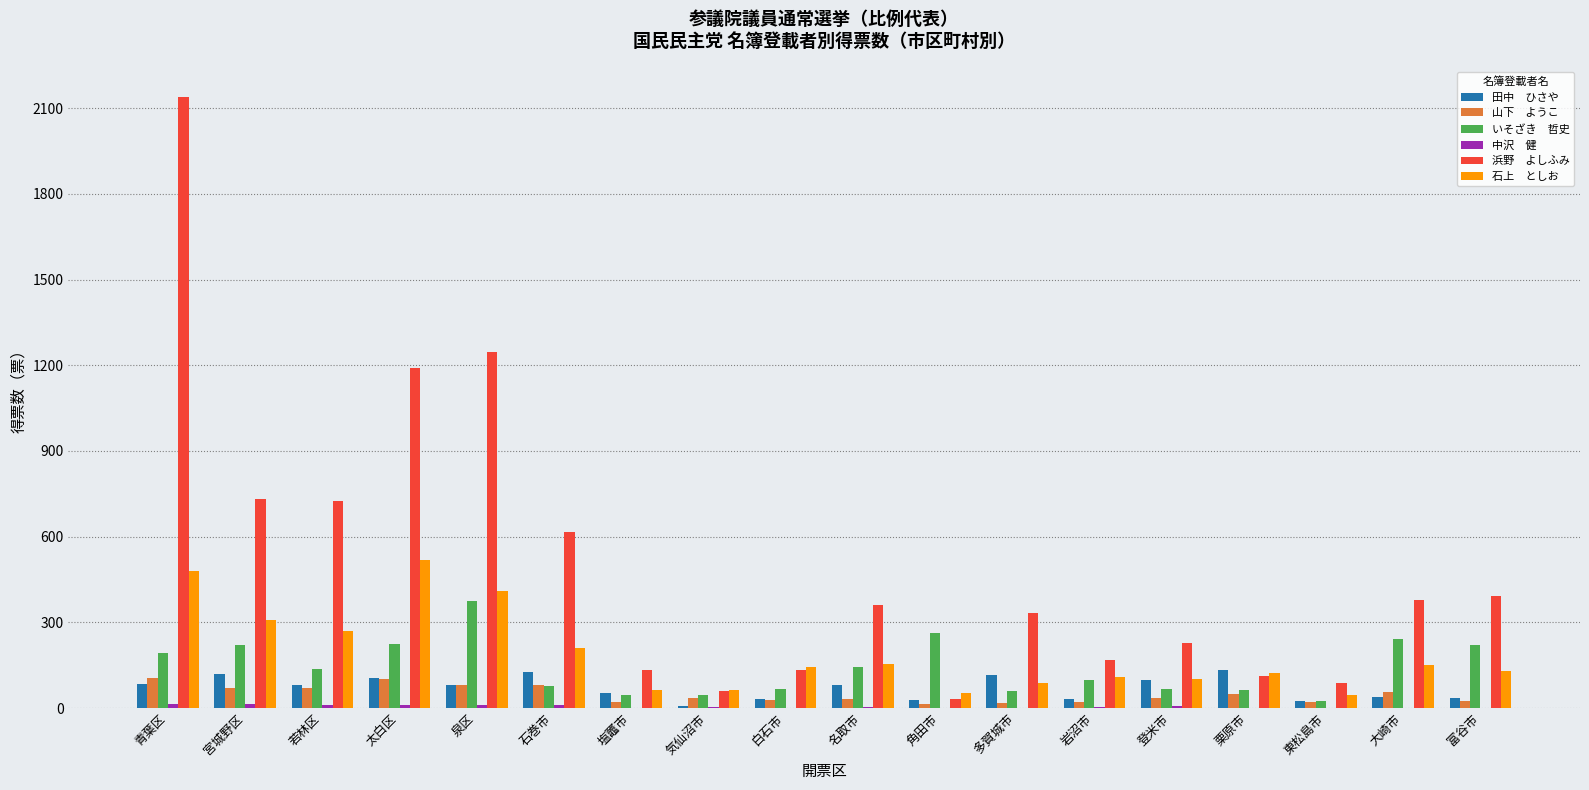

At which category is the sum across all series the highest?

青葉区